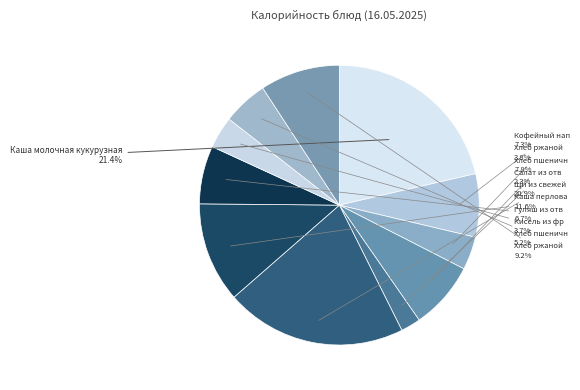

Count the number of slices in the pie.

11